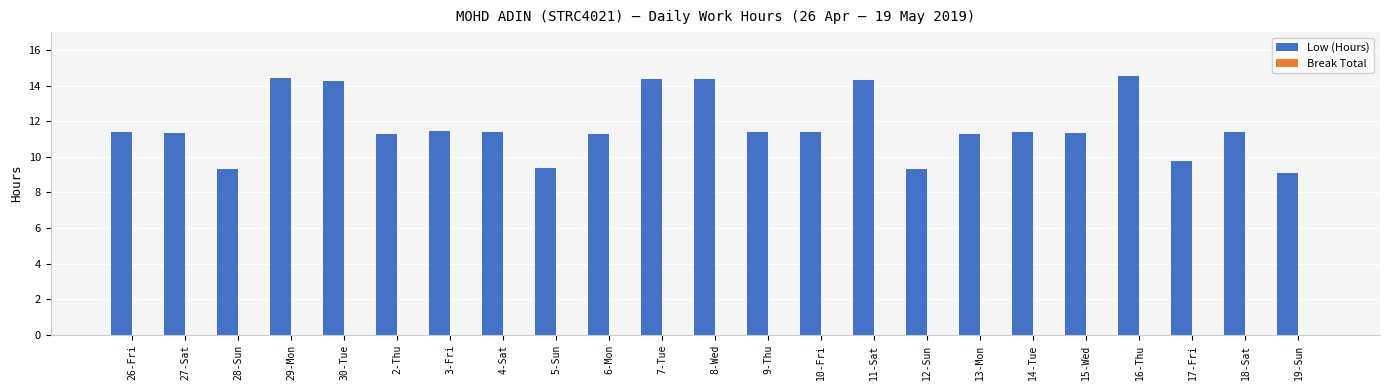

How many categories are shown in the chart?

23